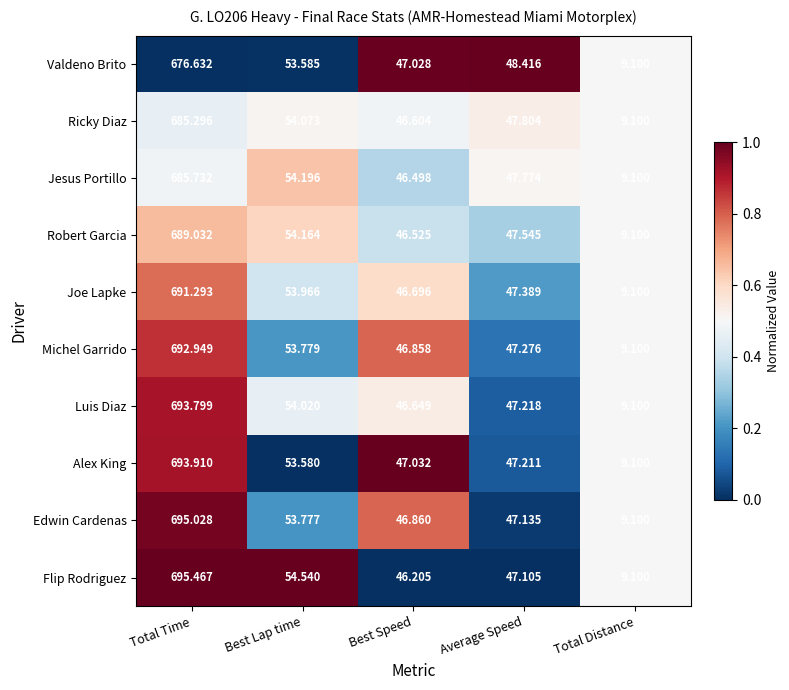

Which series has the largest range (max minus min)?

Flip Rodriguez